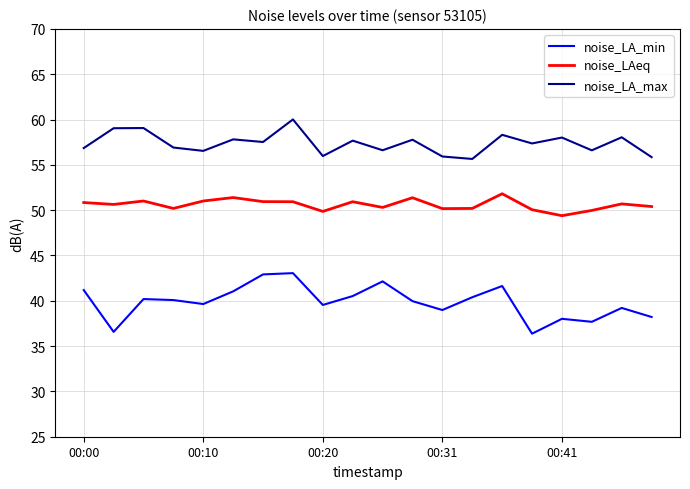

How many series are shown in this chart?

3